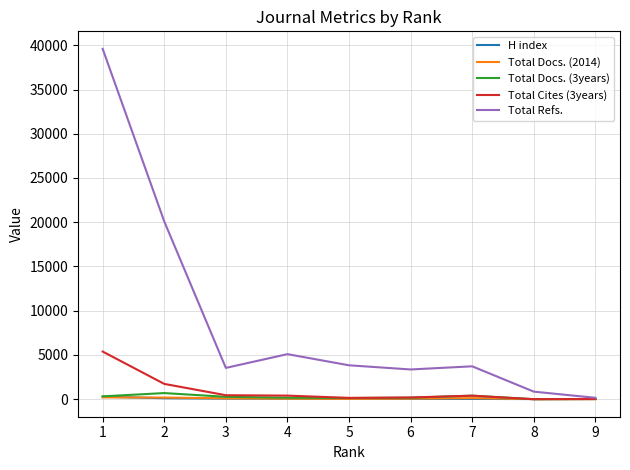

Which series has the largest range (max minus min)?

Total Refs.